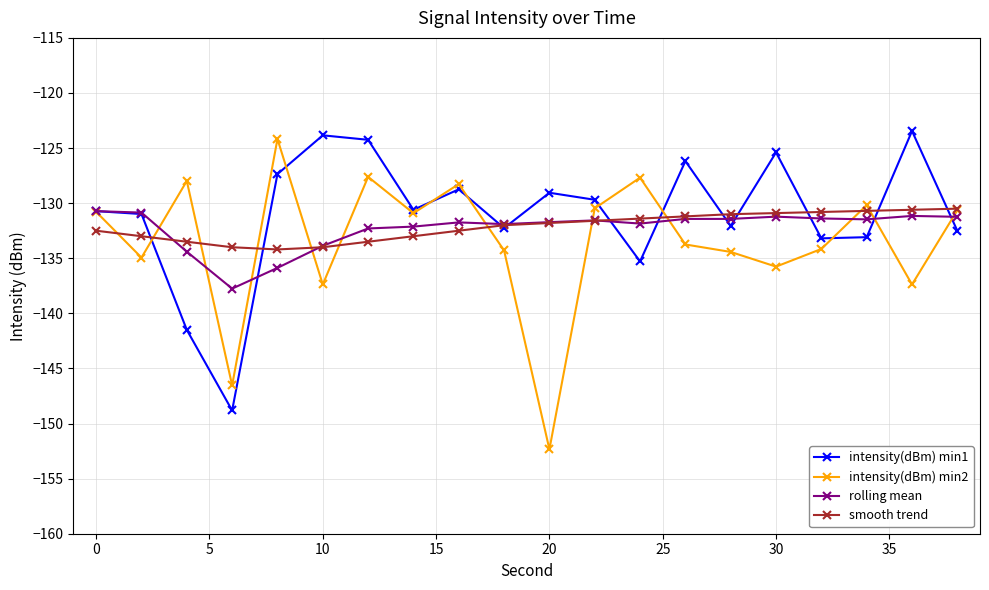

What is the lowest value of the rolling mean series?

-137.8